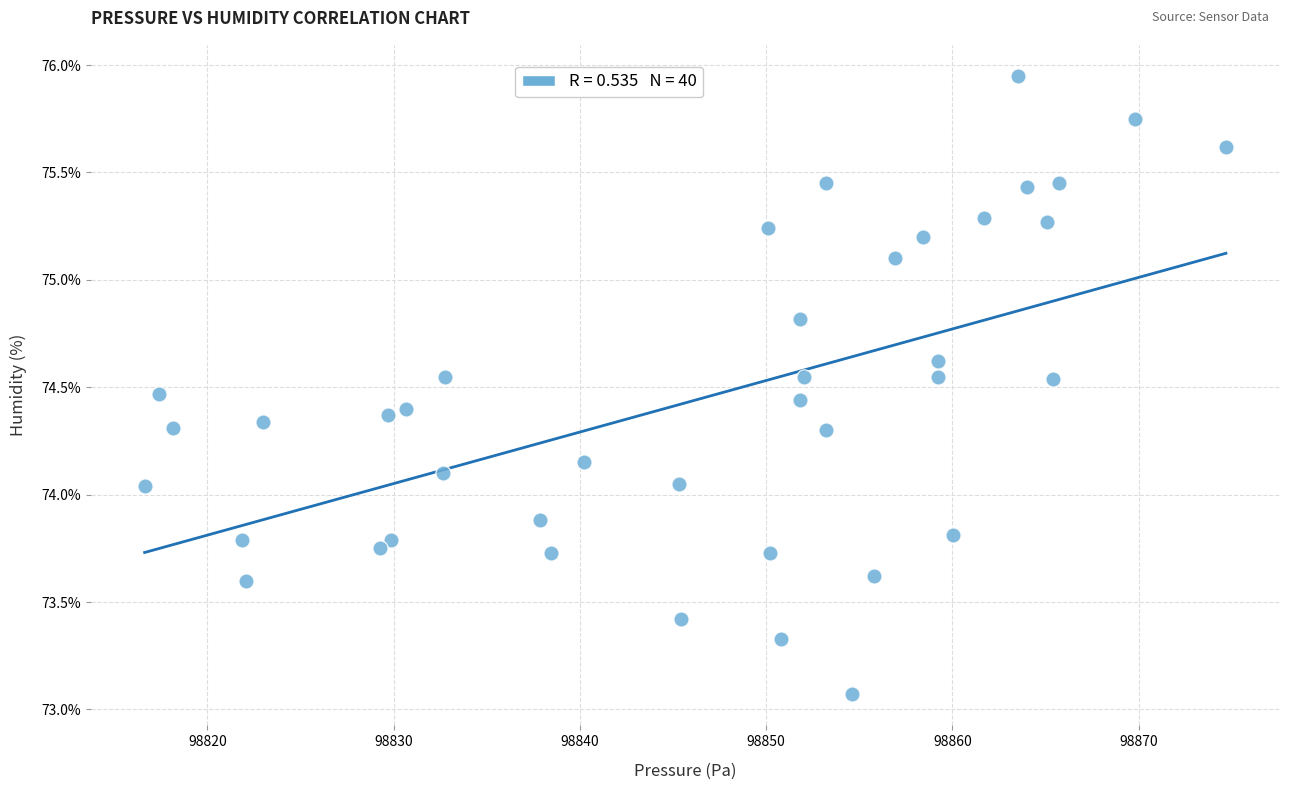

What is the range of X values (max minus min)?

58.1